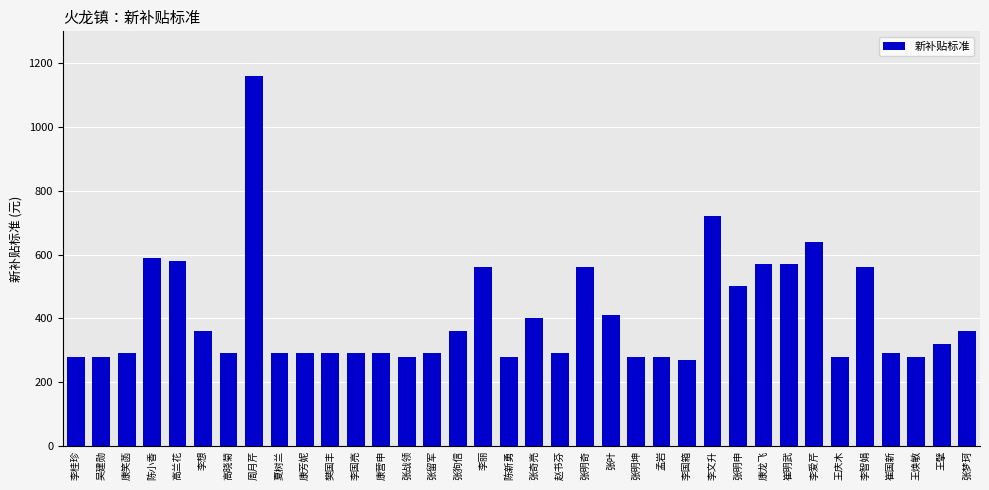

The chart shows a value of 454 at 高晓菊. True or false?

False